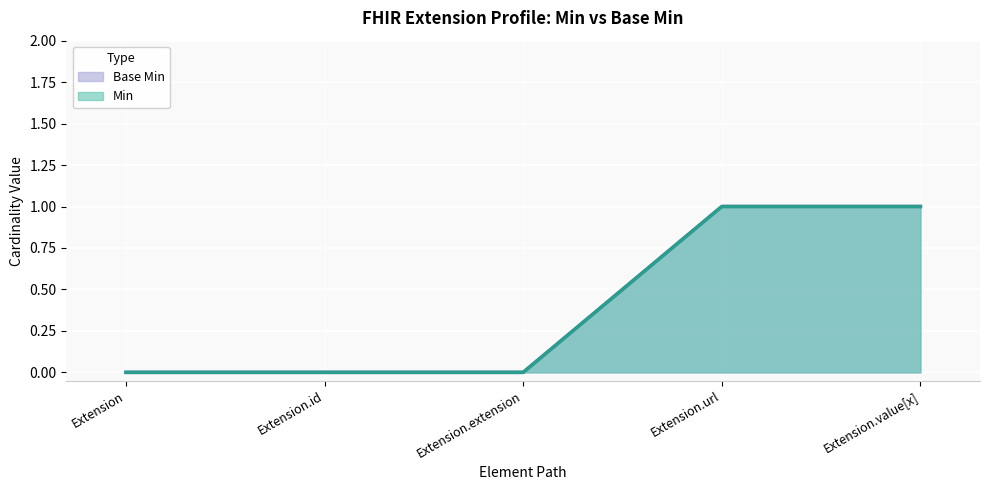

How many values in Min are above zero?

2